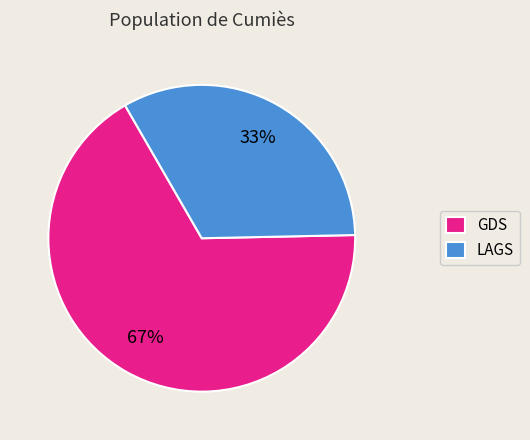

How many slices are in this pie chart?

2